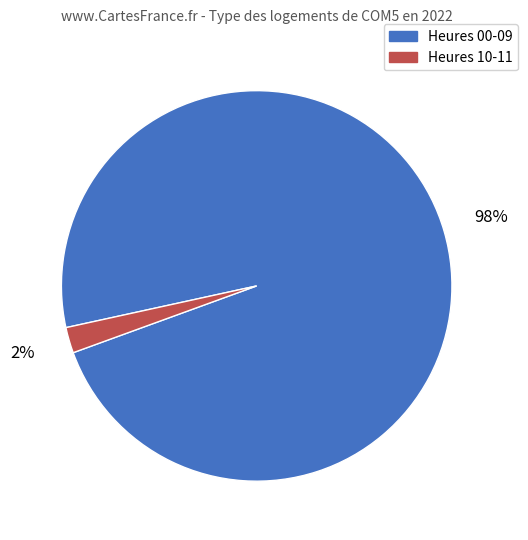

Do Heures 00-09 and Heures 10-11 together represent more than half of the pie?

Yes